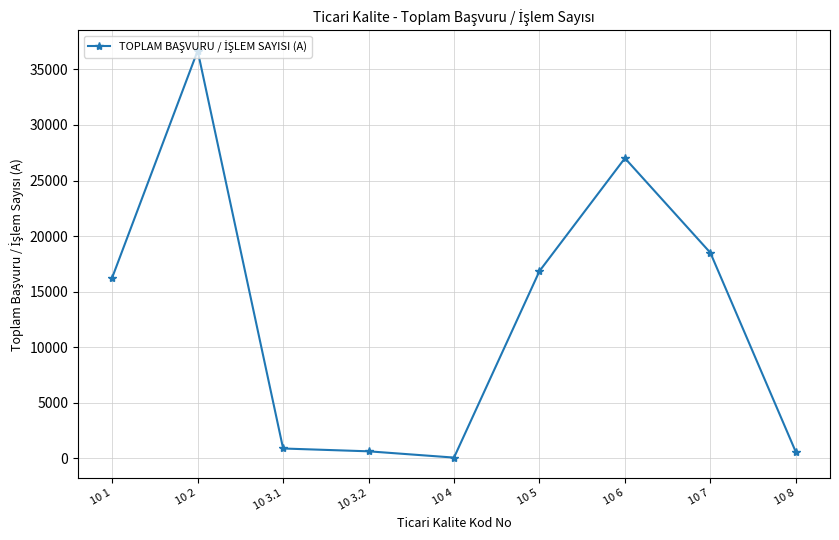

True or false: the data has more than 0 interior local peaks.

True